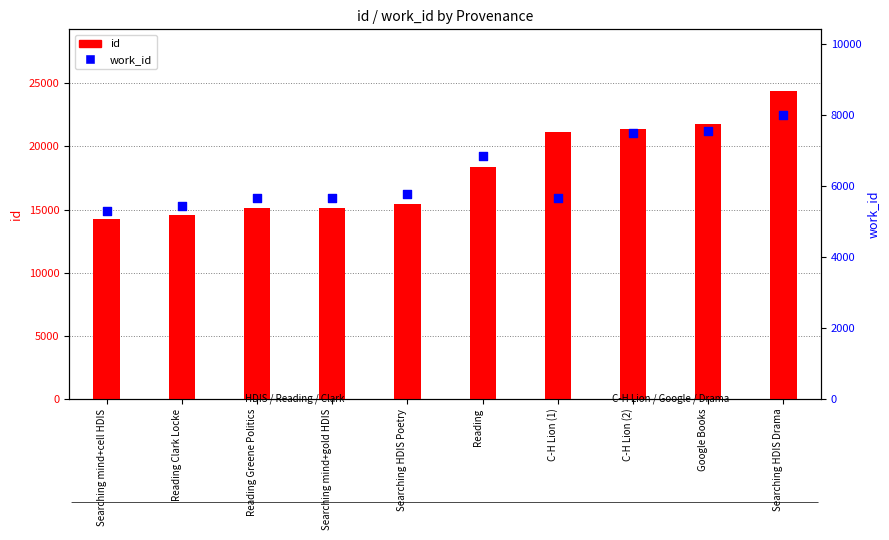

Which series reaches the minimum Y coordinate?

work_id